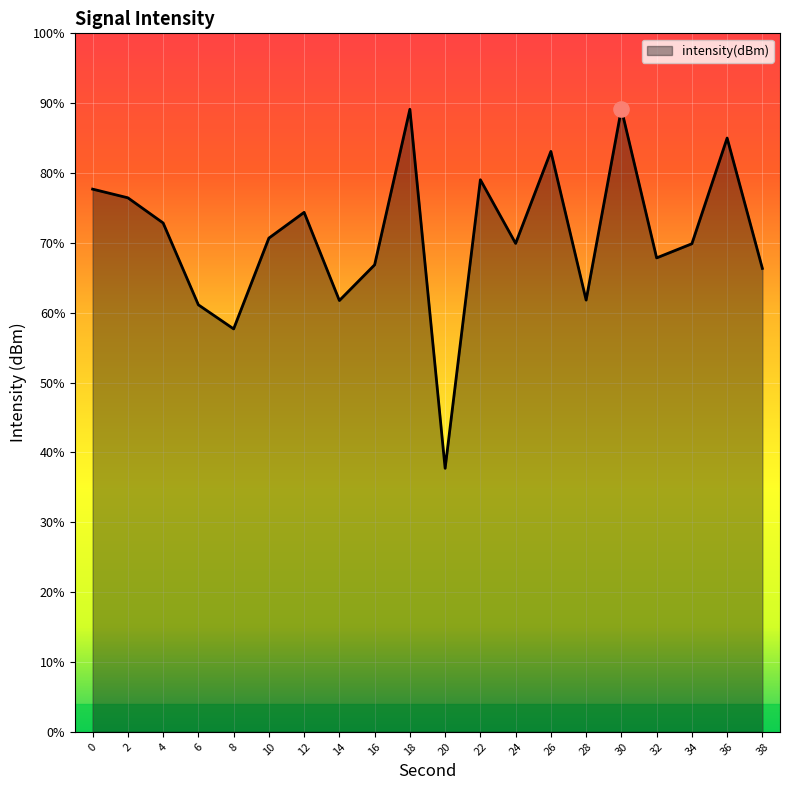

Between 10 and 12, which is larger?

12